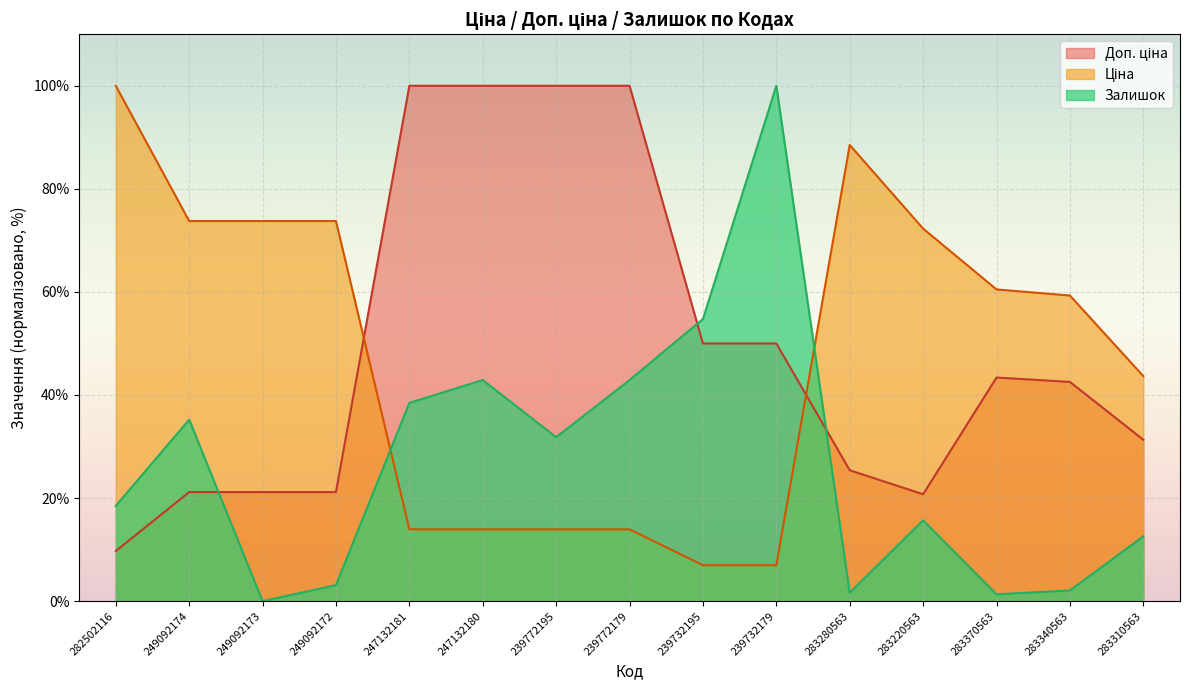

The Залишок series shows 35.2 at 249092174. True or false?

True